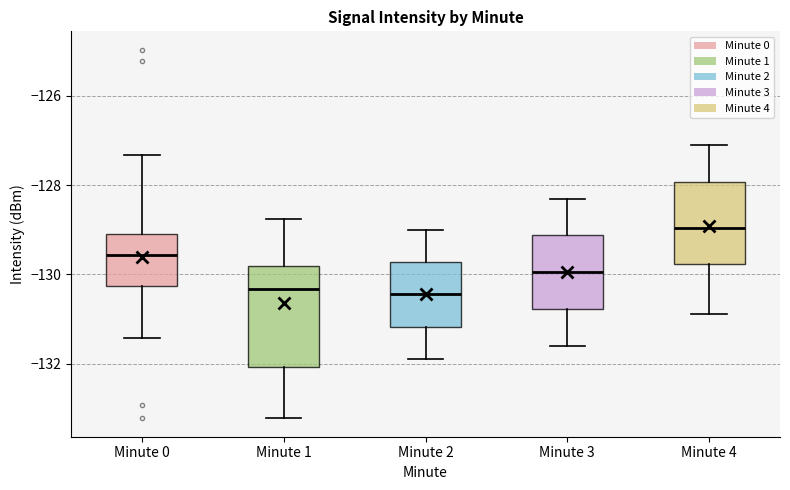

Which box's median line is the highest?

Minute 4